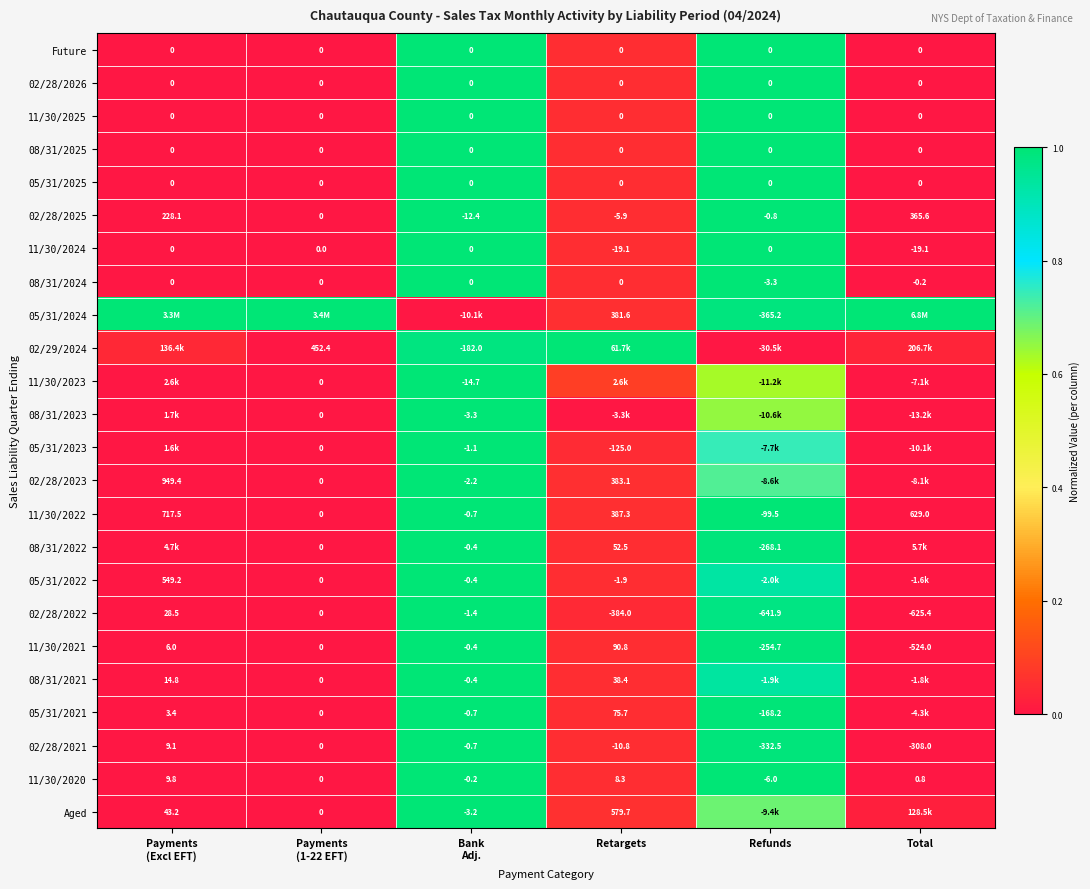

How many series are shown in this chart?

24